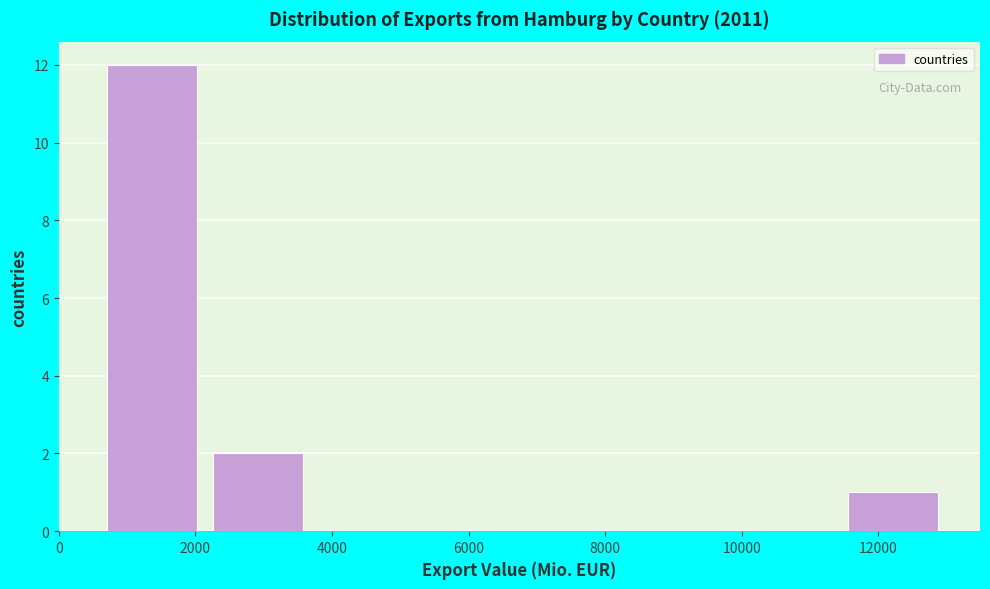

Reading left to right, transcribe this chart: for each bar, give the range it covers on the x-axis and its height. Neither the bar edges nor the heights are printed on the chart, so give them approximately, as read against the axes.

600 to 2200: 12
2200 to 3600: 2
3600 to 5200: 0
5200 to 6800: 0
6800 to 8400: 0
8400 to 9800: 0
9800 to 11400: 0
11400 to 13000: 1